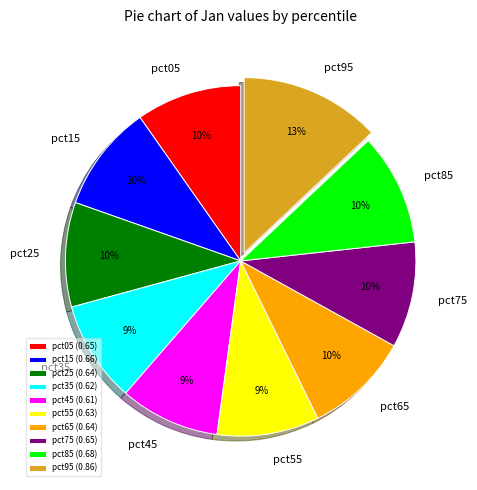

Which slice is the largest?

pct95